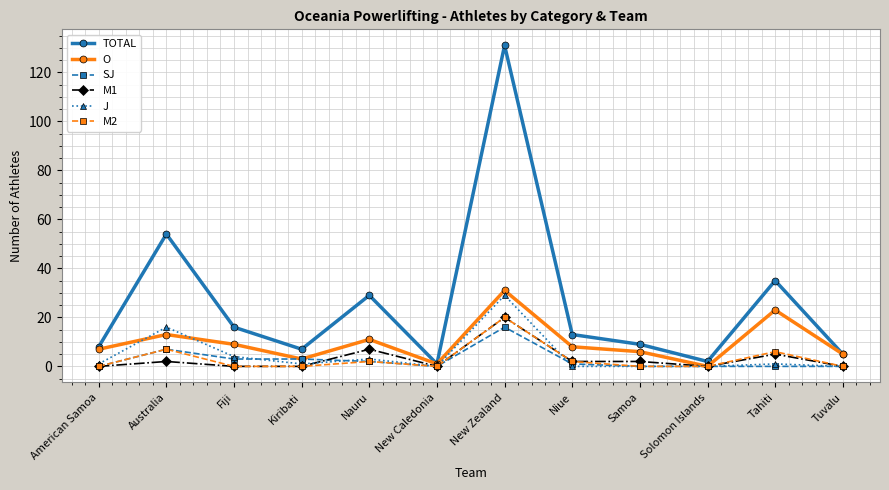

What position from the right is Nauru?

8